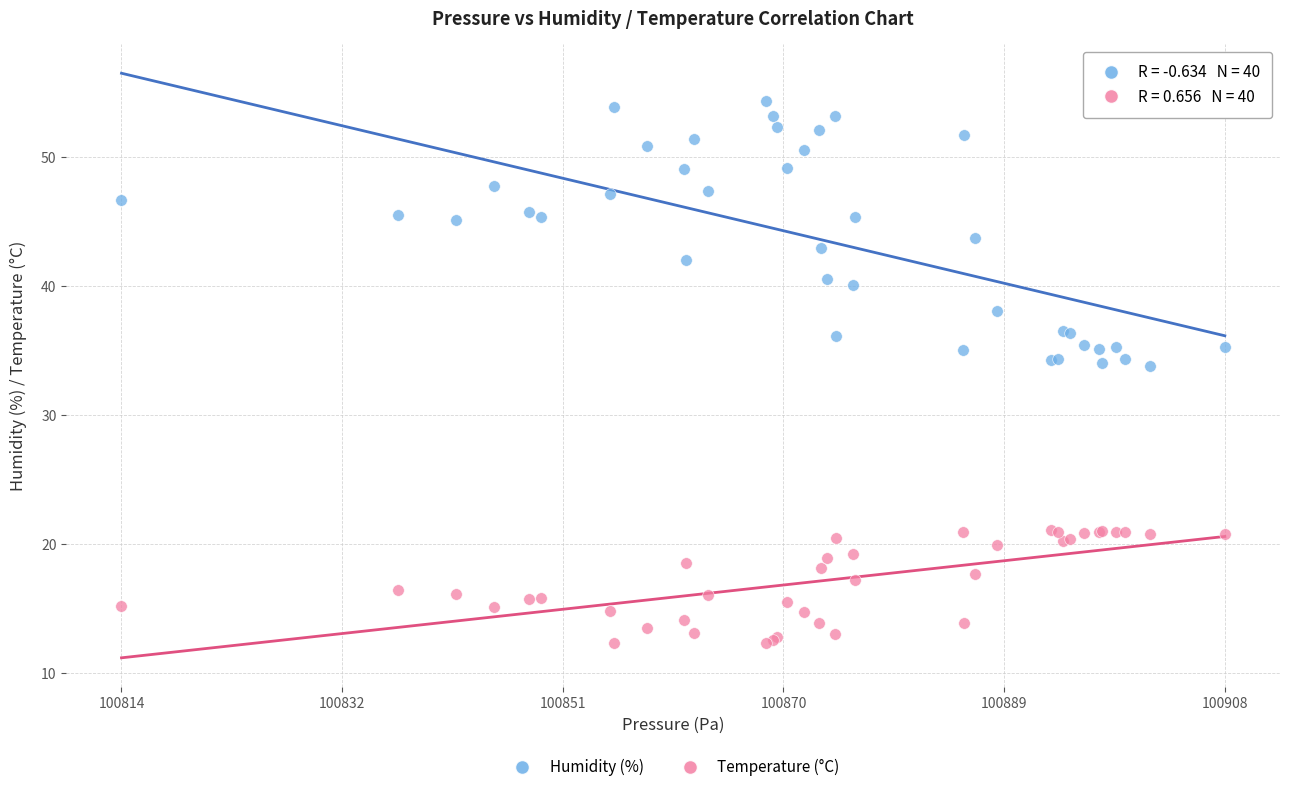

Which series has the largest Y range (max minus min)?

Humidity (%)